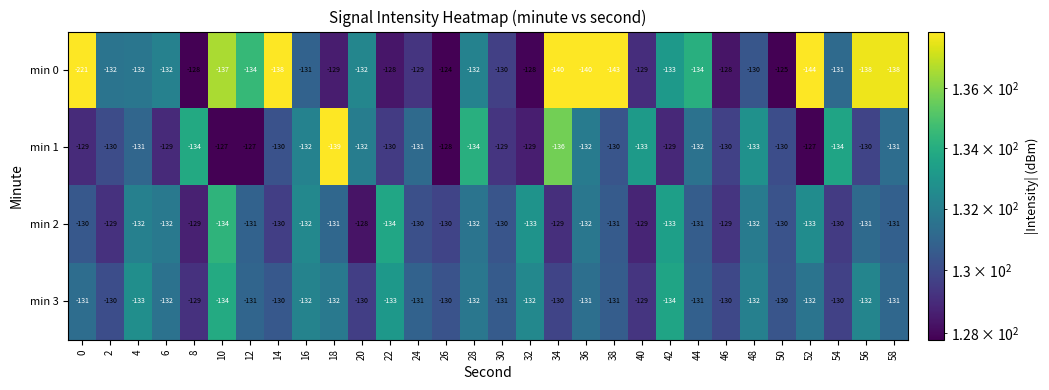

How many data points in min 2 are less than -131?

11